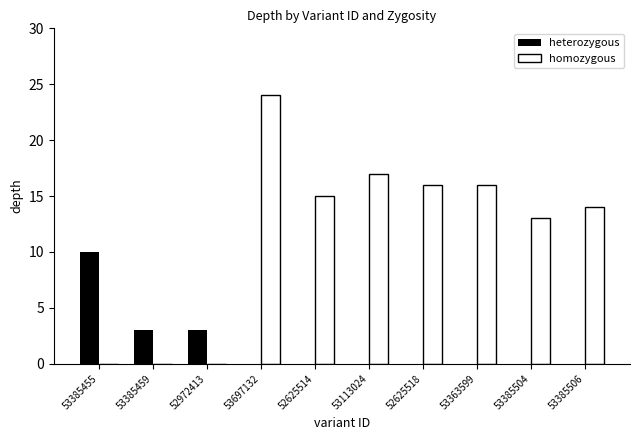

What is the difference between the homozygous values at 53385504 and 53363599?

3